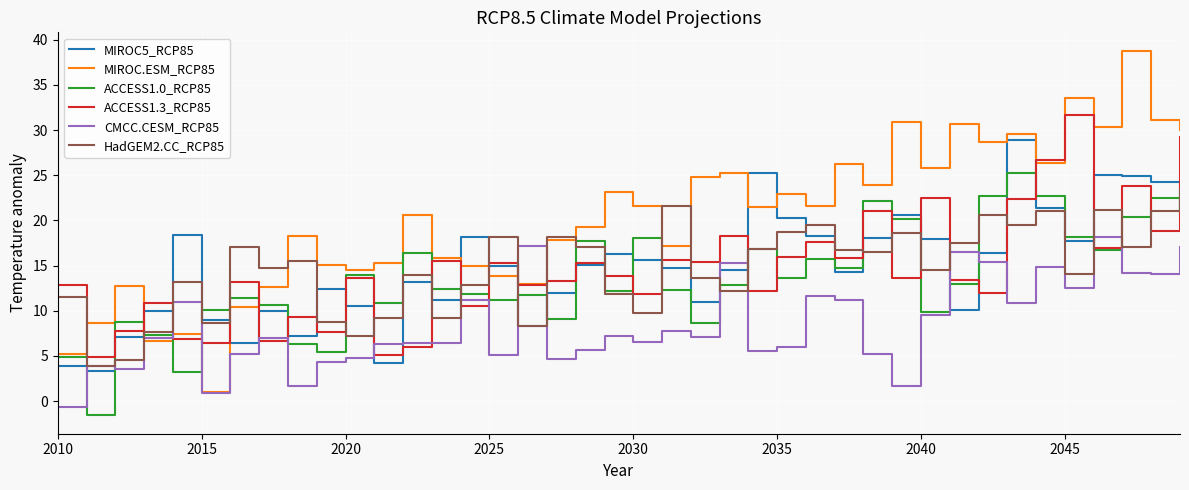

At how many categories does at least one series exceed 4?

40